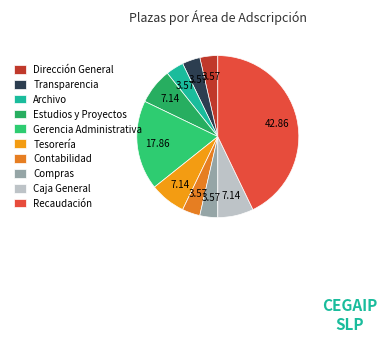

How many slices are in this pie chart?

10